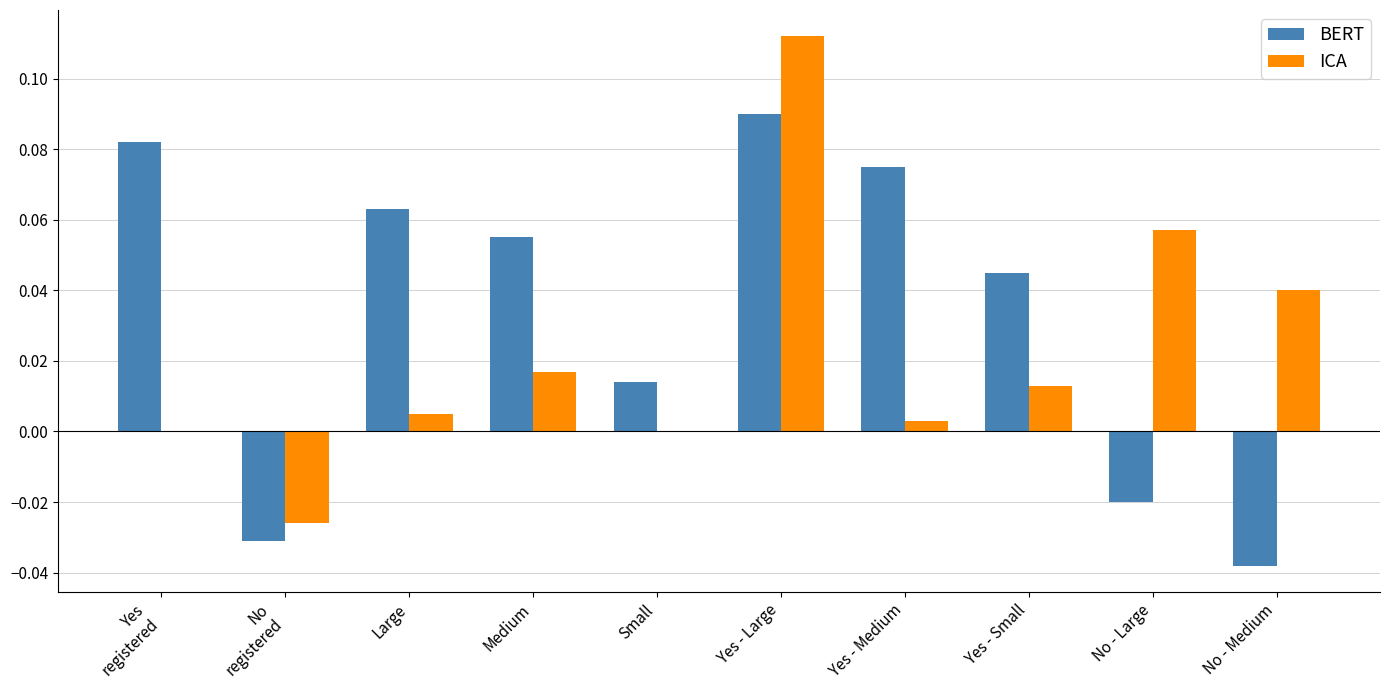

Which label corresponds to the largest value in the chart?

Yes - Large